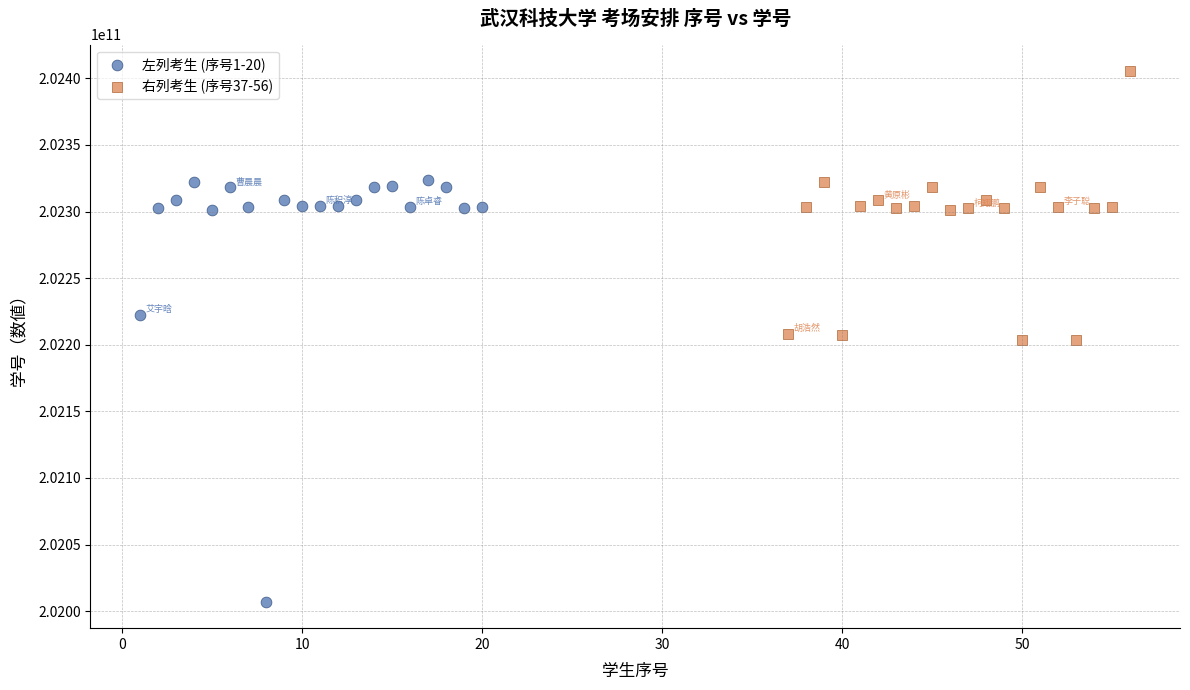

Which series contains the highest Y value?

右列考生 (序号37-56)